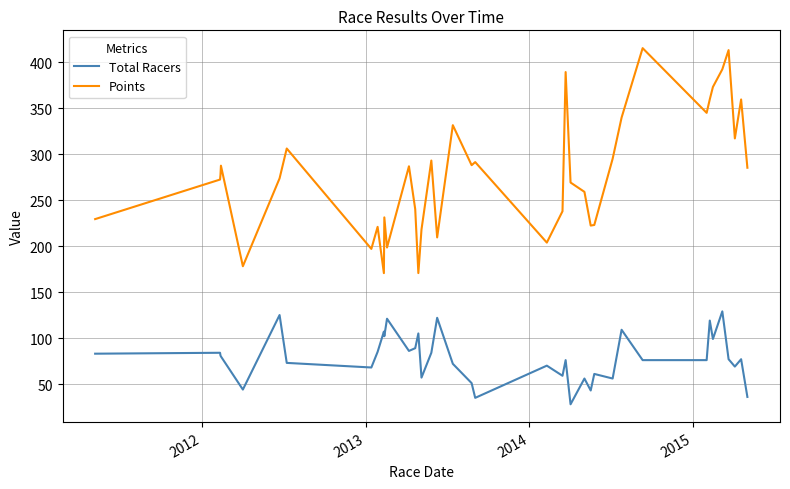

What is the difference between the second highest and second lowest values in the Points series?

244.5